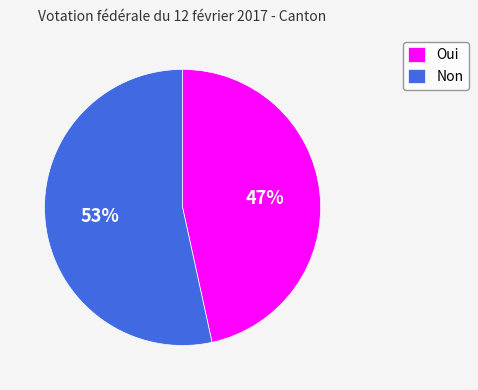

Do Non and Oui together represent more than half of the pie?

Yes